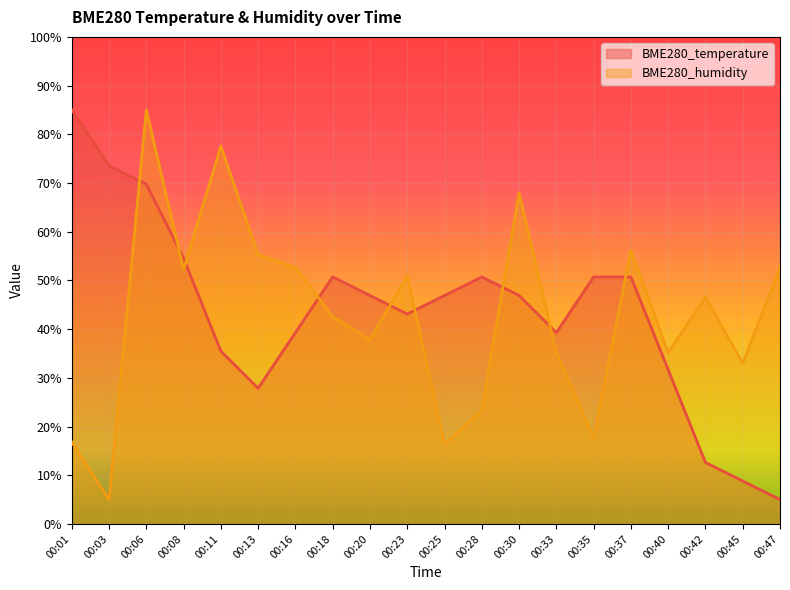

What is the spread (max minus min) of values at 00:23?

7.8